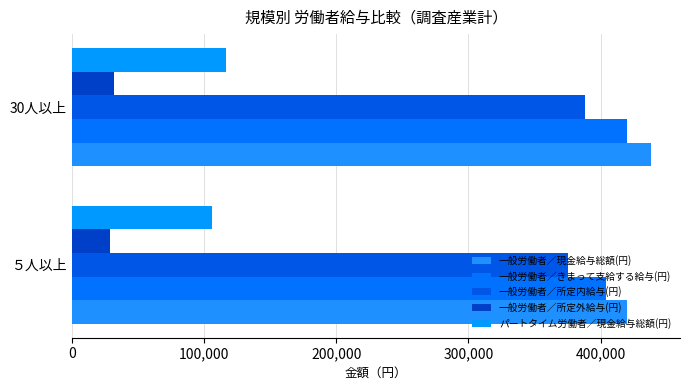

What is the minimum value for 一般労働者／所定外給与(円)?

28909